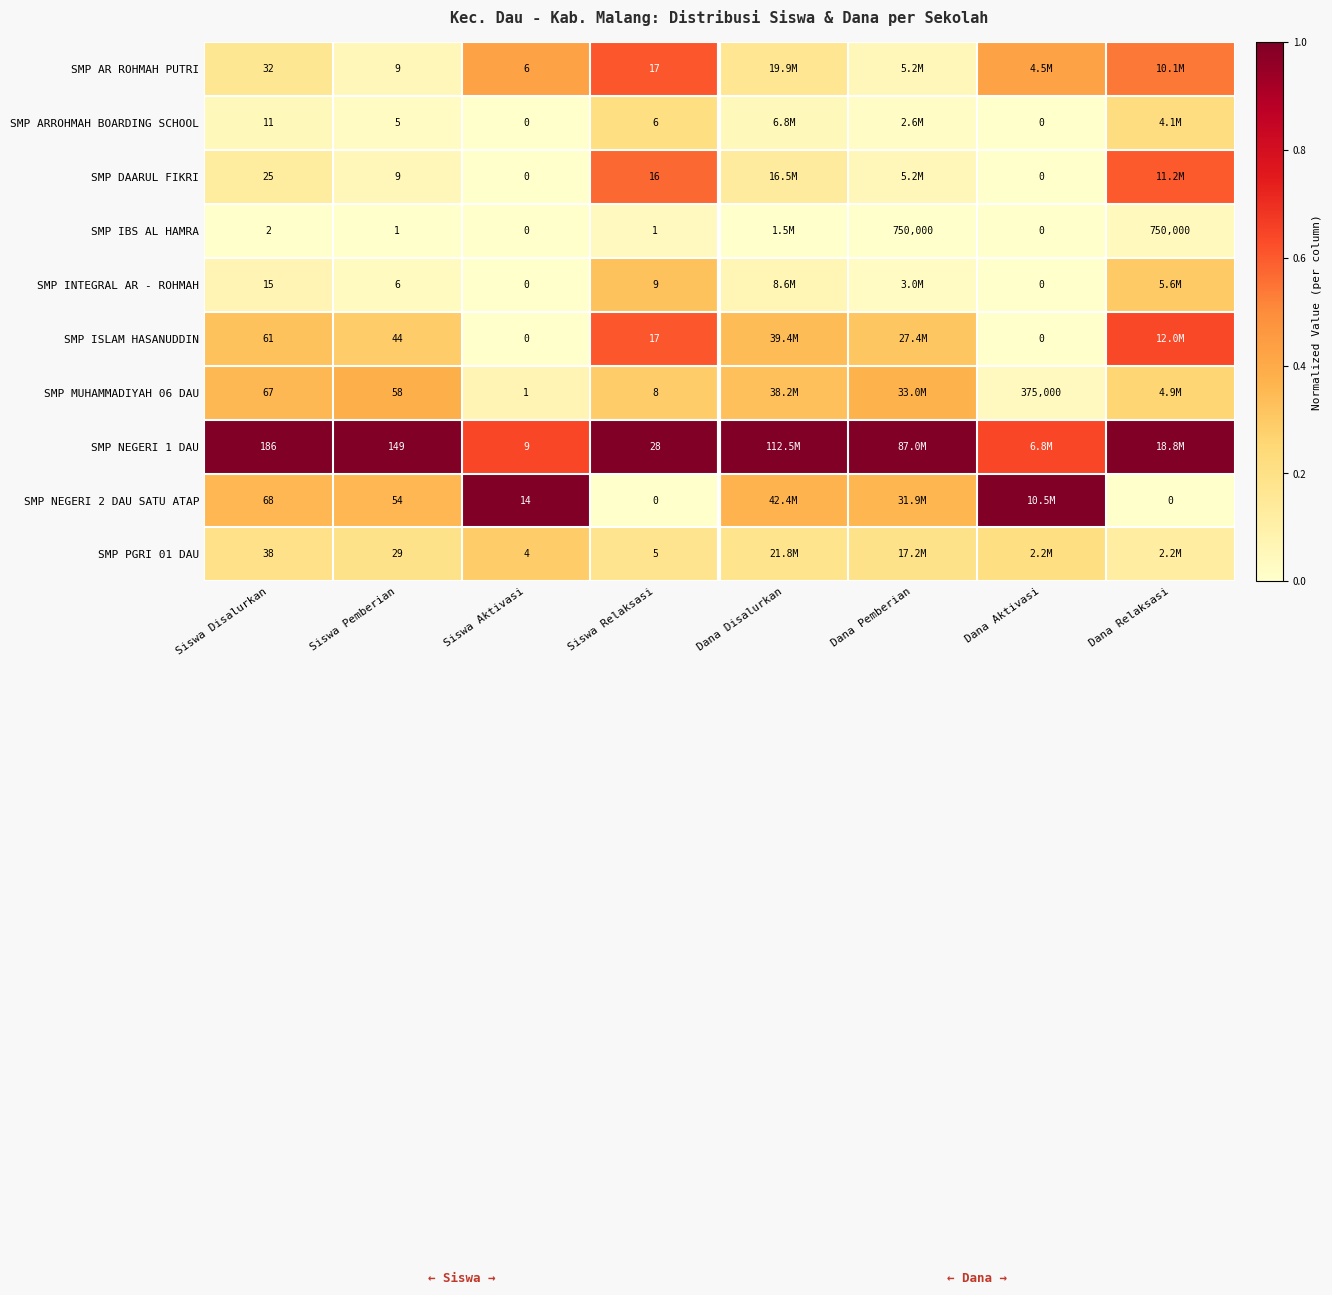

List the series in order of their peak value, lowest first.

SMP IBS AL HAMRA, SMP ARROHMAH BOARDING SCHOOL, SMP PGRI 01 DAU, SMP INTEGRAL AR - ROHMAH, SMP MUHAMMADIYAH 06 DAU, SMP DAARUL FIKRI, SMP AR ROHMAH PUTRI, SMP ISLAM HASANUDDIN, SMP NEGERI 1 DAU, SMP NEGERI 2 DAU SATU ATAP